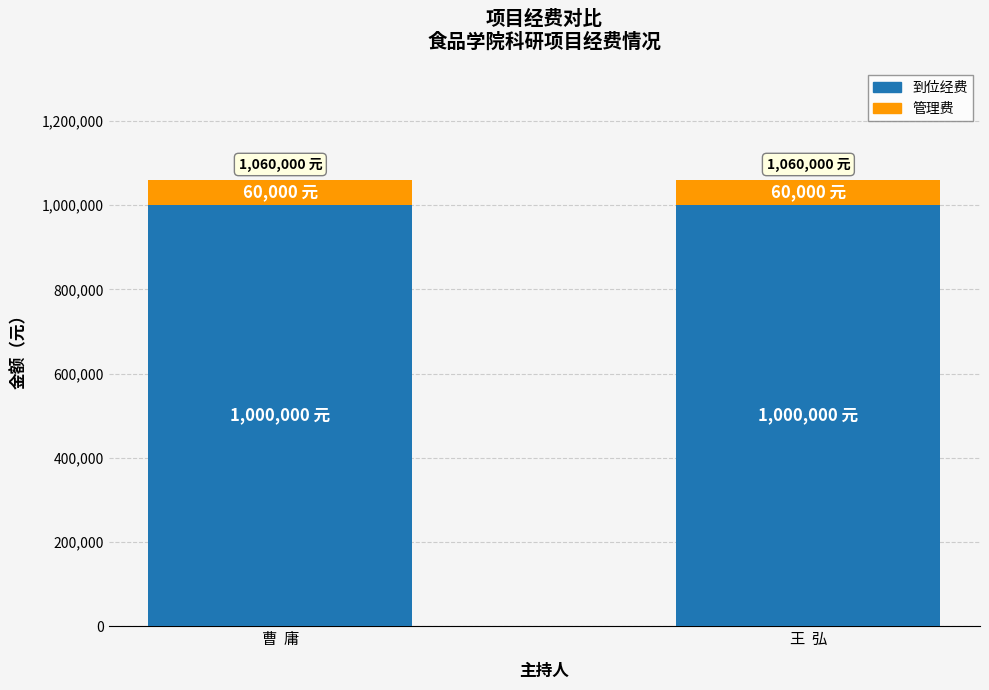

What is the total value across all series at 王  弘?

1060000